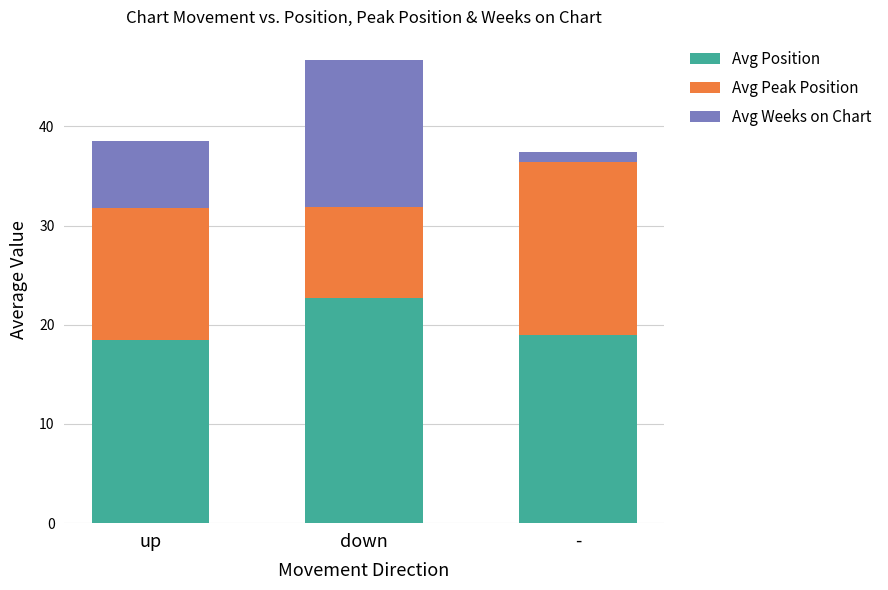

Count the Avg Position values in the range 18 to 22.

2